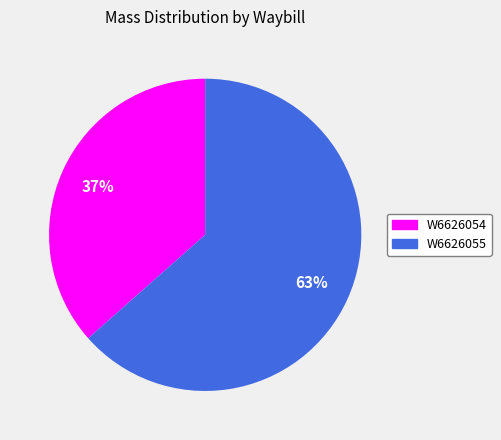

What is the ratio of the value at W6626054 to the value at W6626055?

0.6